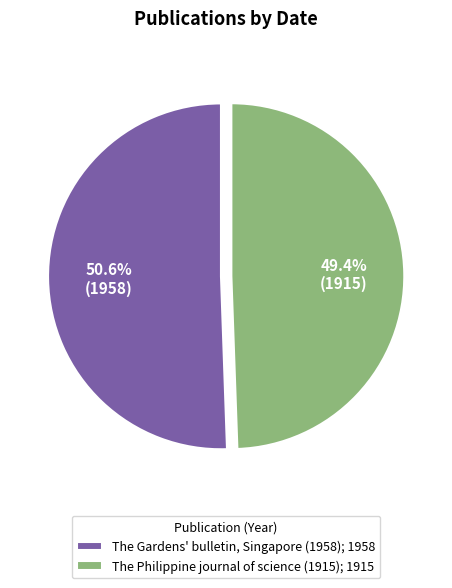

Combined, do The Gardens' bulletin, Singapore (1958) and The Philippine journal of science (1915) account for over 50%?

Yes